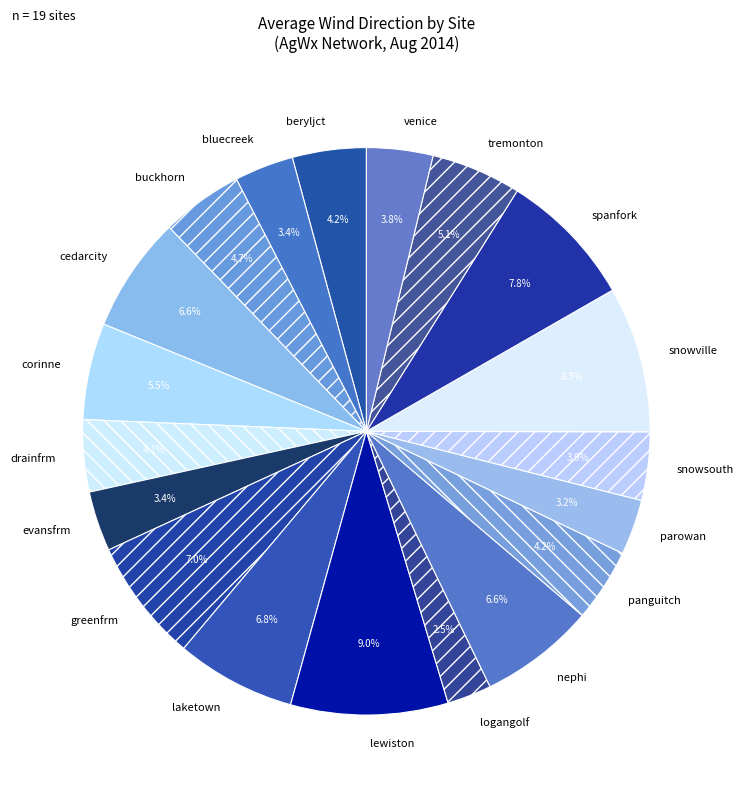

Approximately how many times larger is the value at logangolf compared to laketown?

0.4